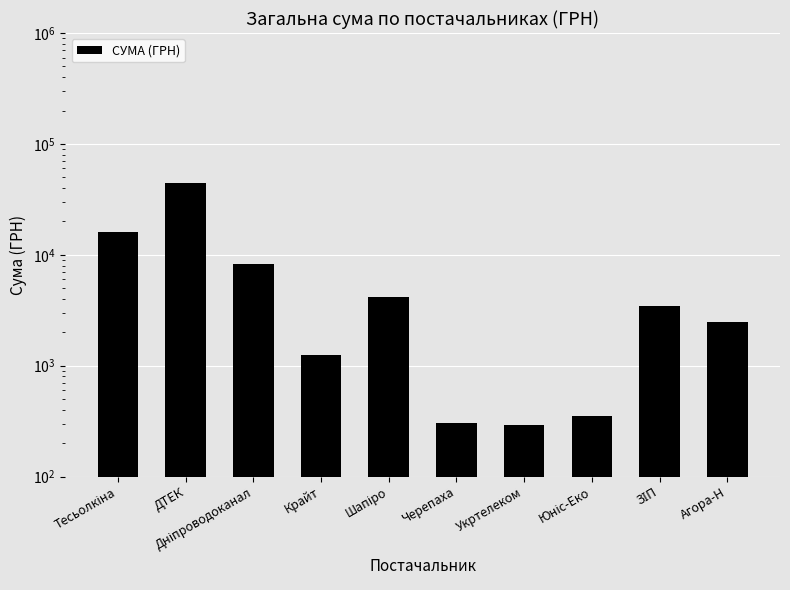

Between Юніс-Еко and Крайт, which is larger?

Крайт